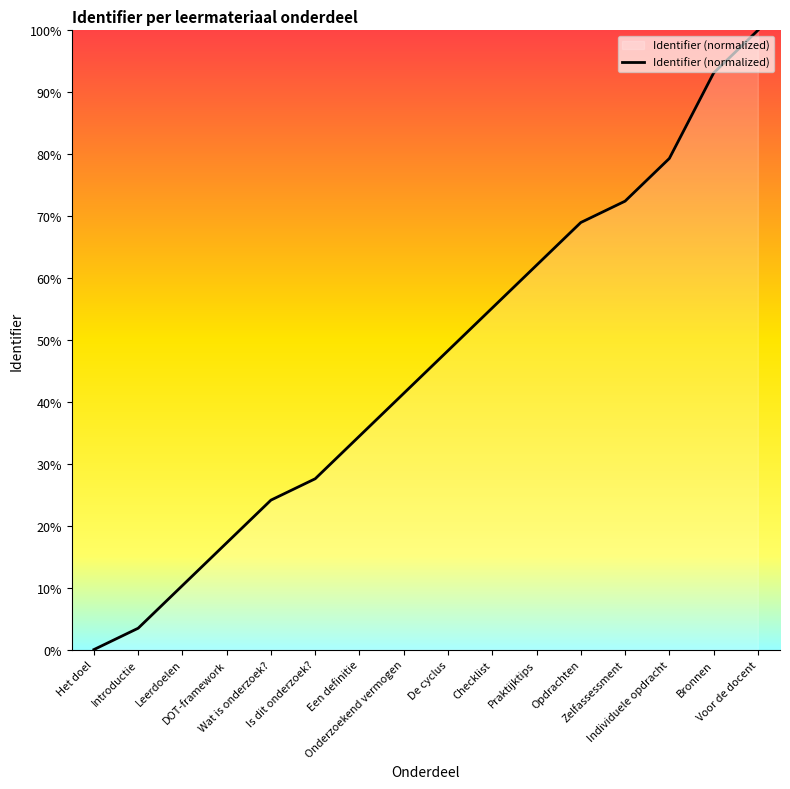

Is it true that the value at DOT-framework is 17.2?

True